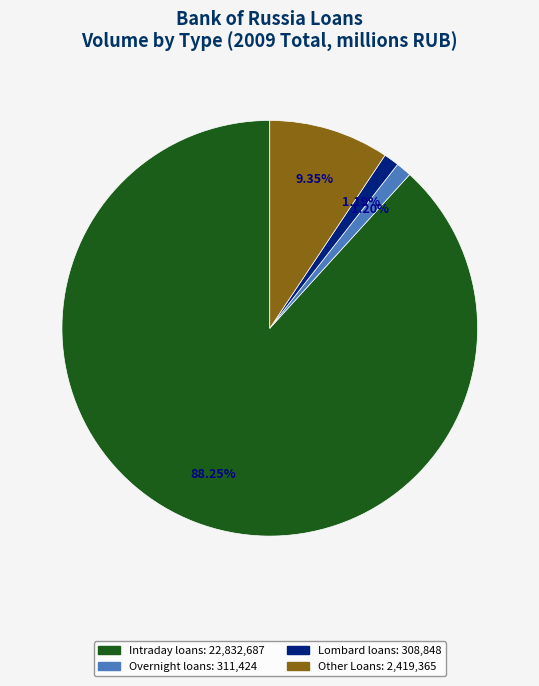

What is the largest slice in the pie chart?

Intraday loans